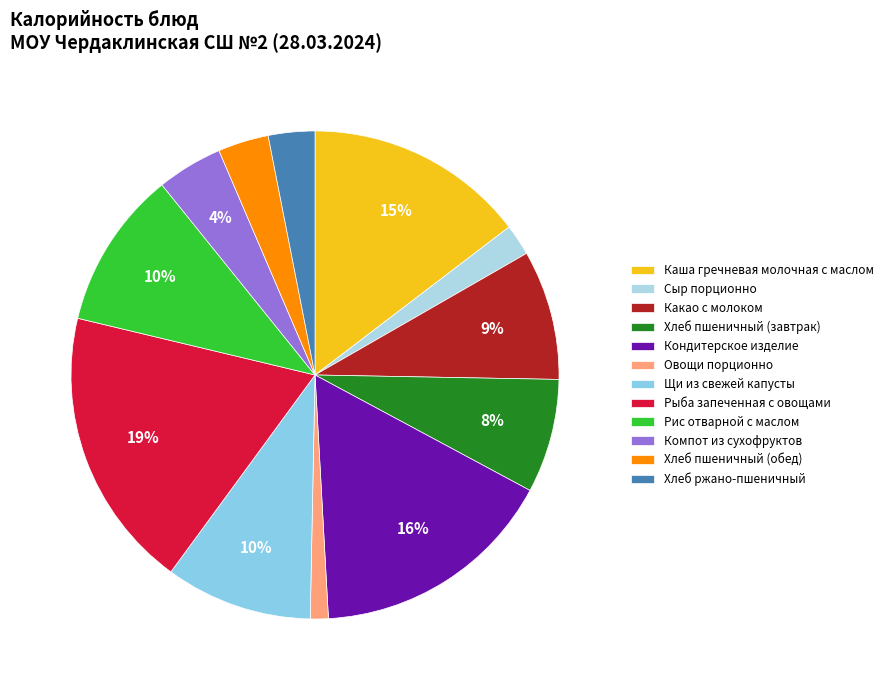

To the nearest percent, what percentage of the pie is Рыба запеченная с овощами?

19%